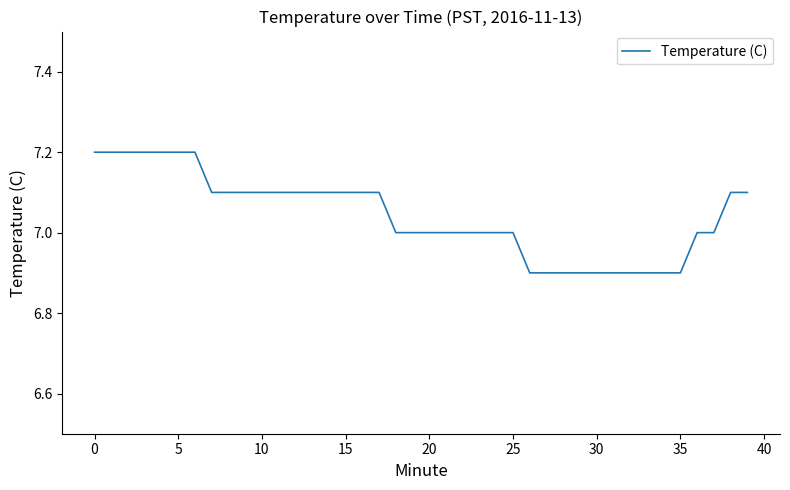

What is the greatest value displayed?

7.2